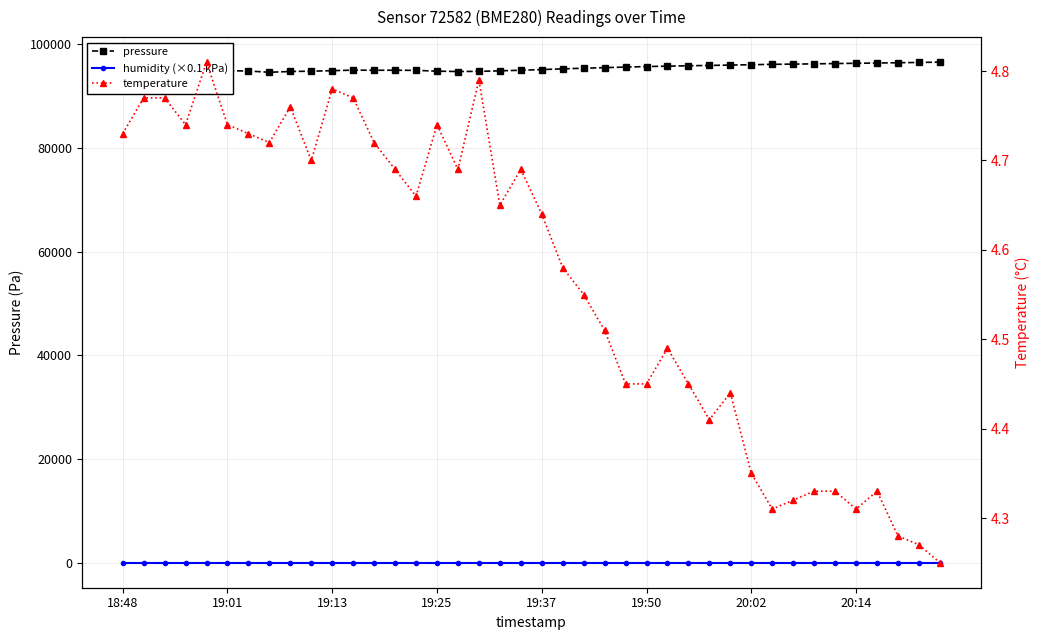

True or false: humidity (×0.1 kPa) has a value of 10.0 at 14.

True